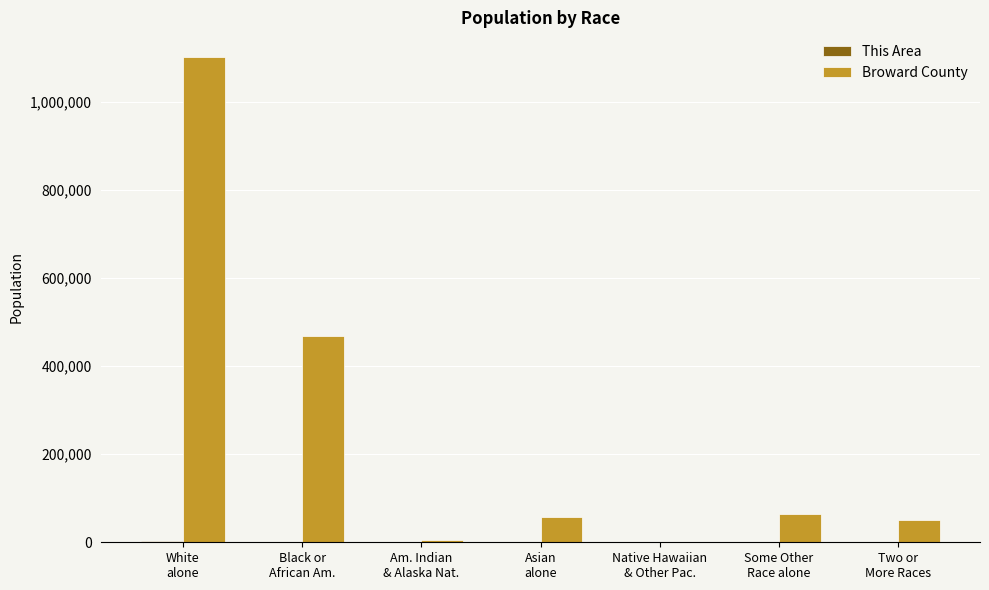

Are the bars horizontal?

No